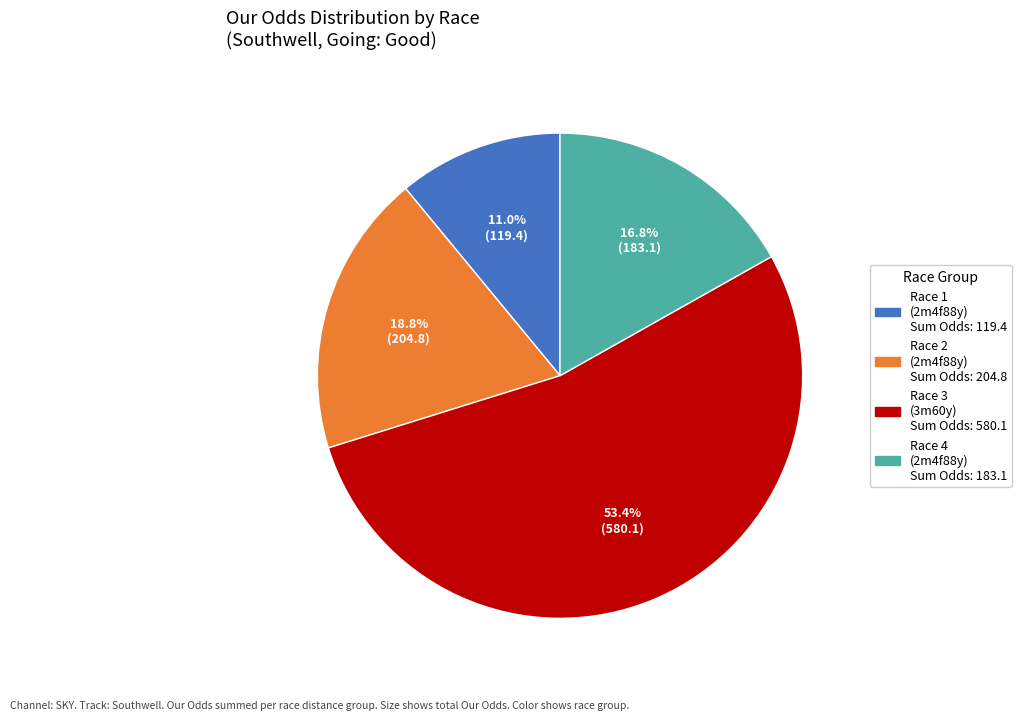

Is there any slice that represents more than half of the pie?

Yes